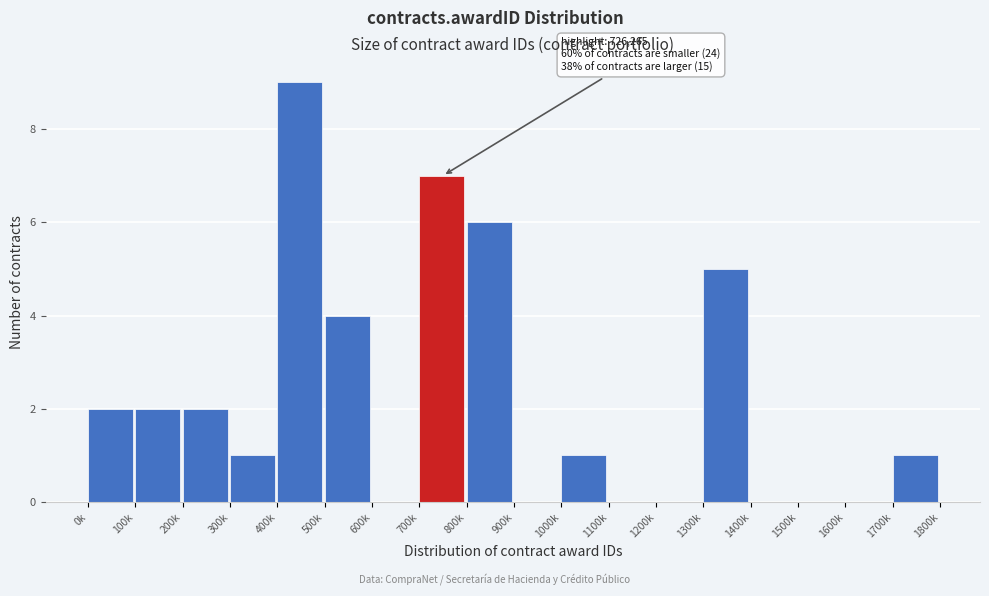

Reading left to right, list all the values displayed in this chart.

0k=2	100k=2	200k=2	300k=1	400k=9	500k=4	600k=0	700k=7	800k=6	900k=0	1000k=1	1100k=0	1200k=0	1300k=5	1400k=0	1500k=0	1600k=0	1700k=1